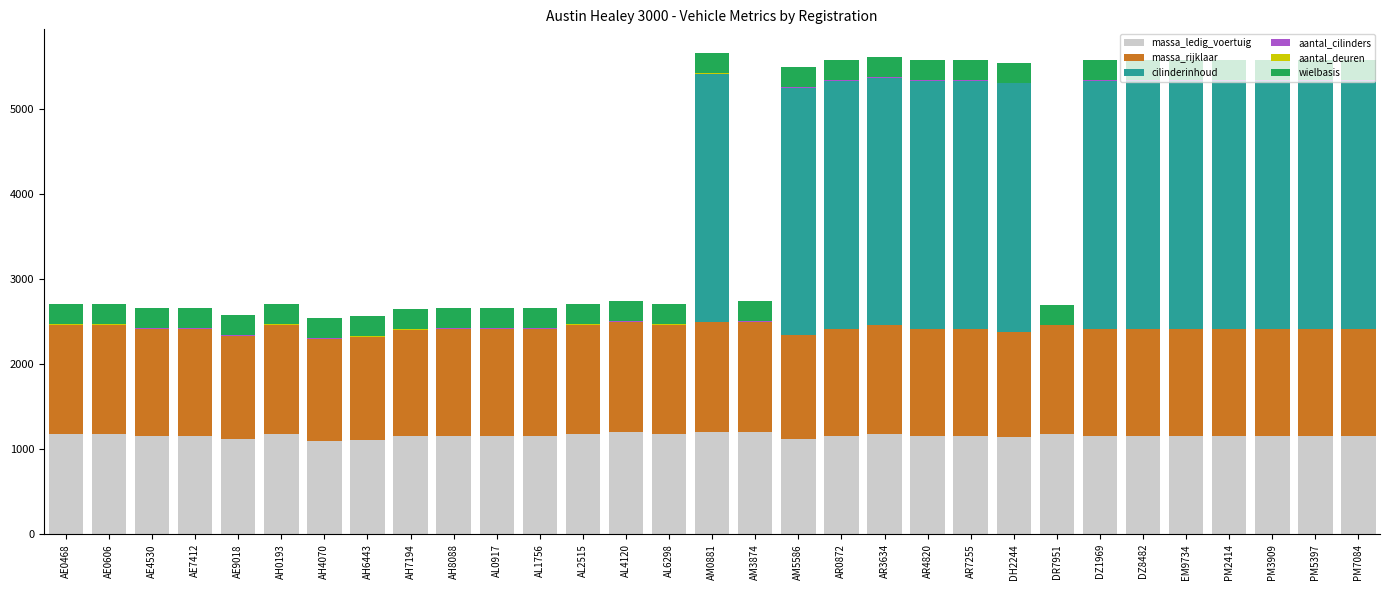

What is the average value of the massa_ledig_voertuig series?

1161